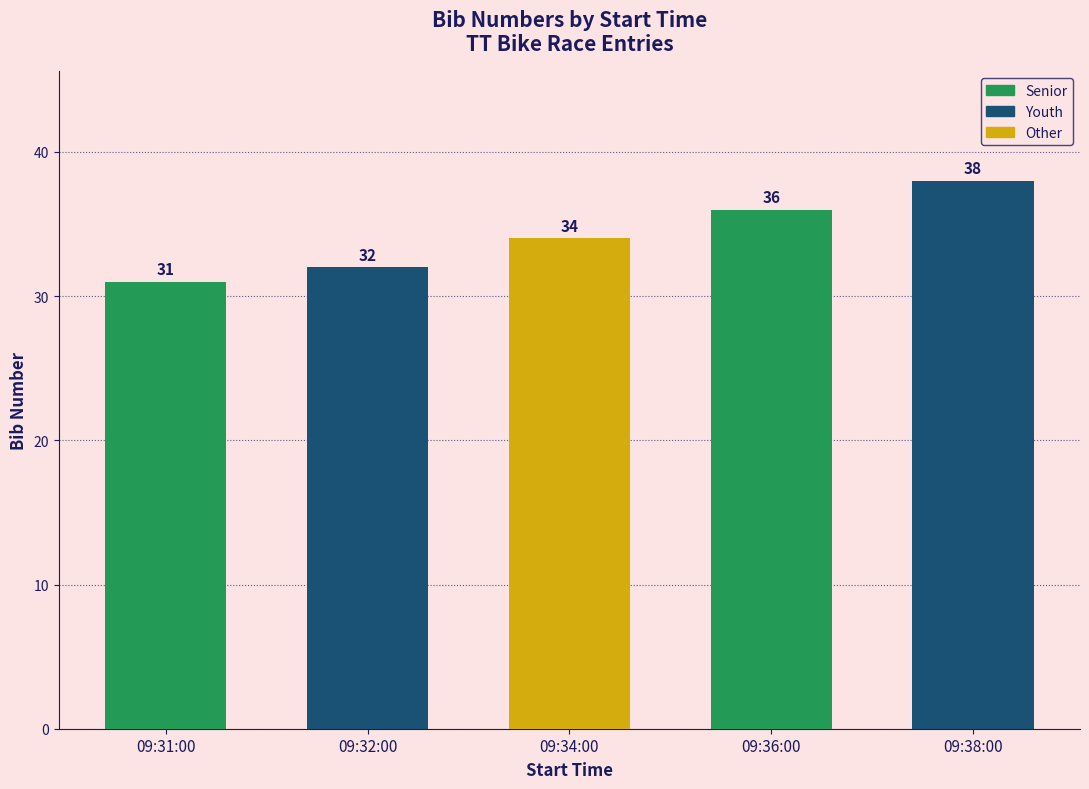

Is it true that the value at 09:38:00 is 38?

True